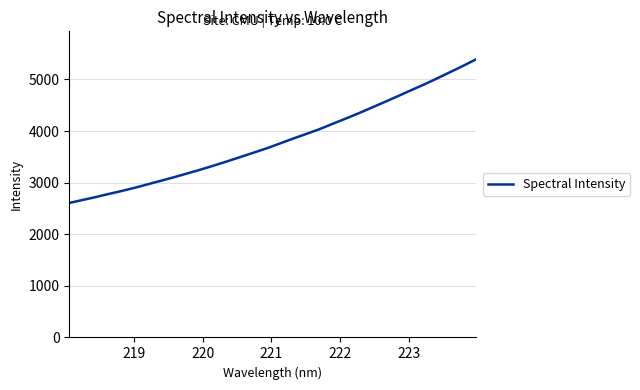

What is the difference between the maximum and minimum values?

2786.2